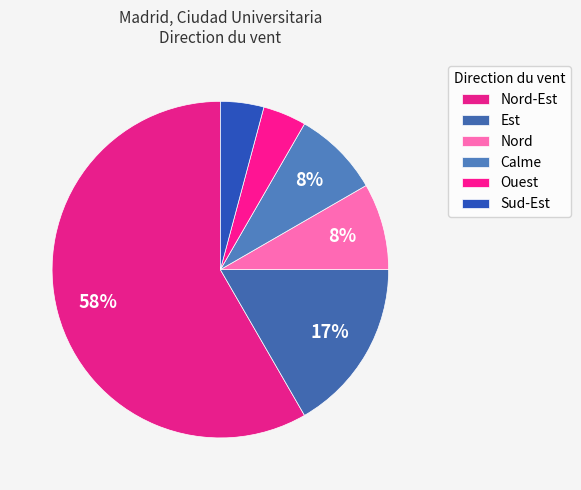

How many segments does this pie chart have?

6